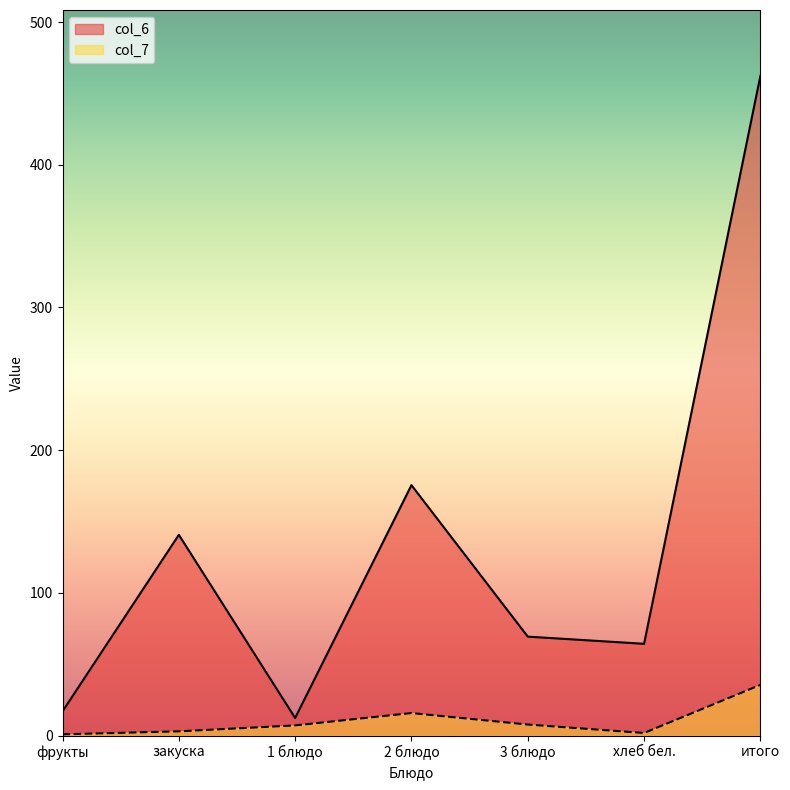

Where is the first local maximum for col_6?

закуска